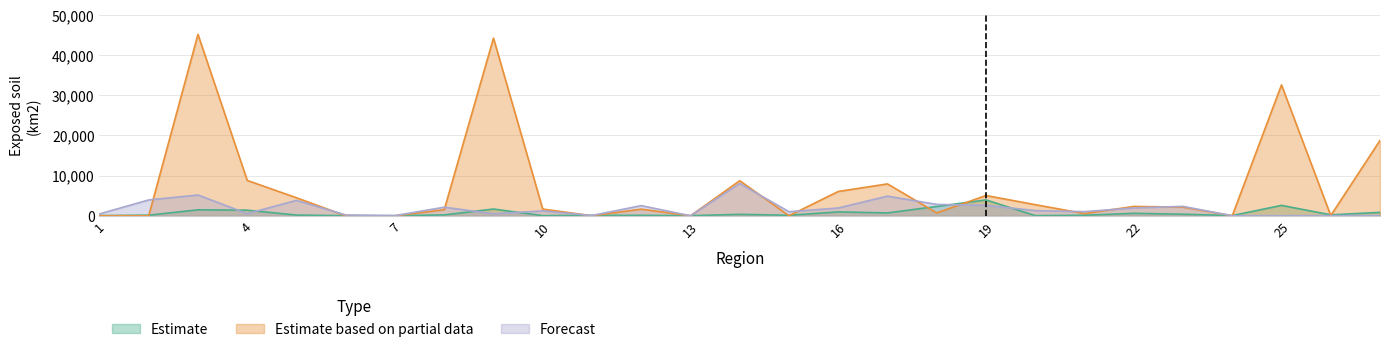

At how many categories does at least one series exceed 34392?

2